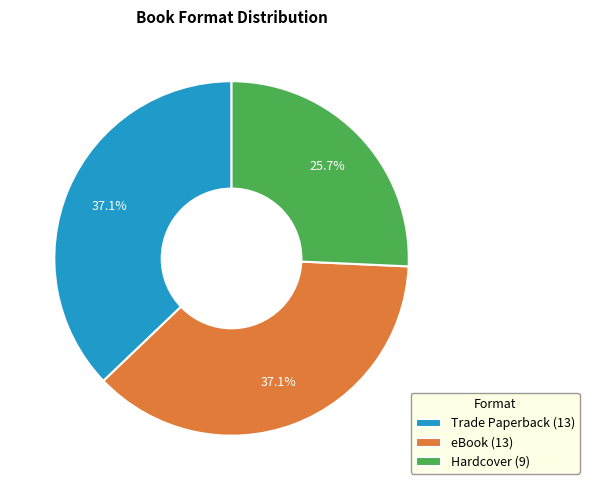

To the nearest percent, what portion does Hardcover represent?

26%